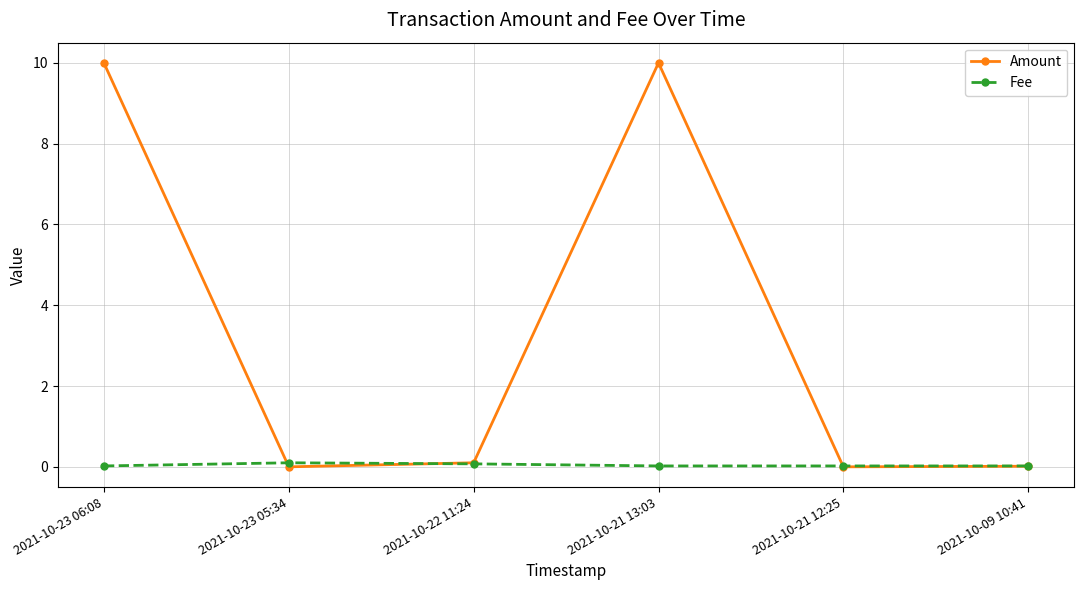

True or false: Fee and Amount cross at least once.

True